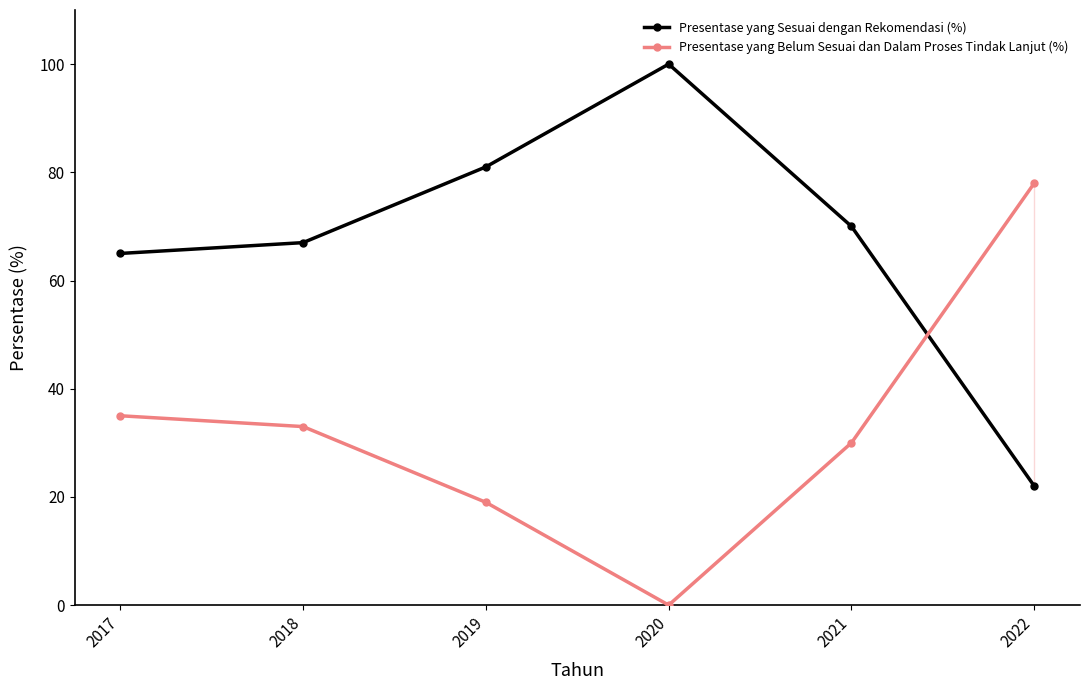

Reading left to right, transcribe all the data shown in this chart.

Presentase yang Sesuai dengan Rekomendasi (%): 2017=65	2018=67	2019=81	2020=100	2021=70	2022=22
Presentase yang Belum Sesuai dan Dalam Proses Tindak Lanjut (%): 2017=35	2018=33	2019=19	2020=0	2021=30	2022=78